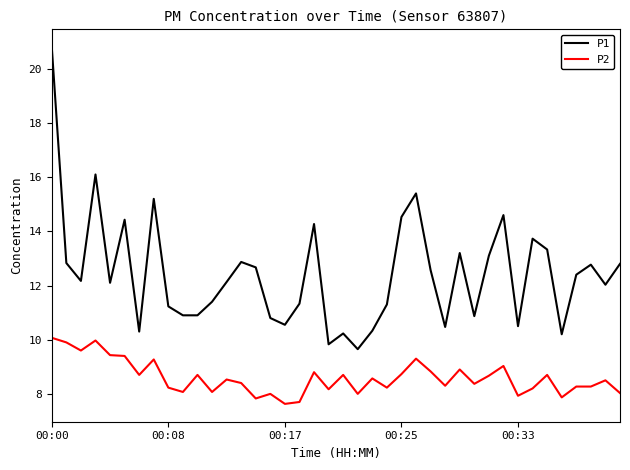

True or false: P2 and P1 cross at least once.

False